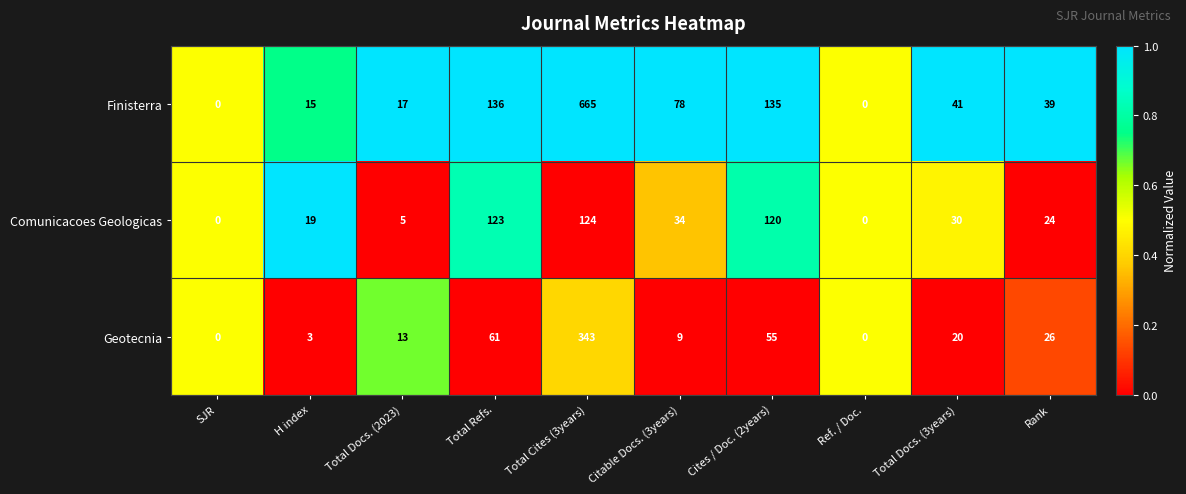

Which series has the widest spread of values?

Finisterra